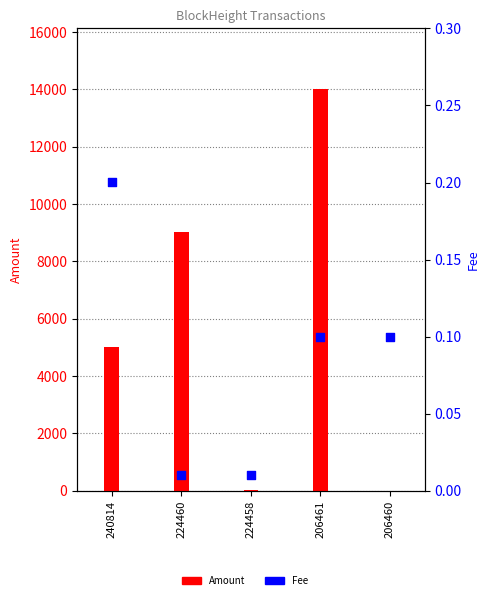

Which series reaches the minimum Y coordinate?

Fee